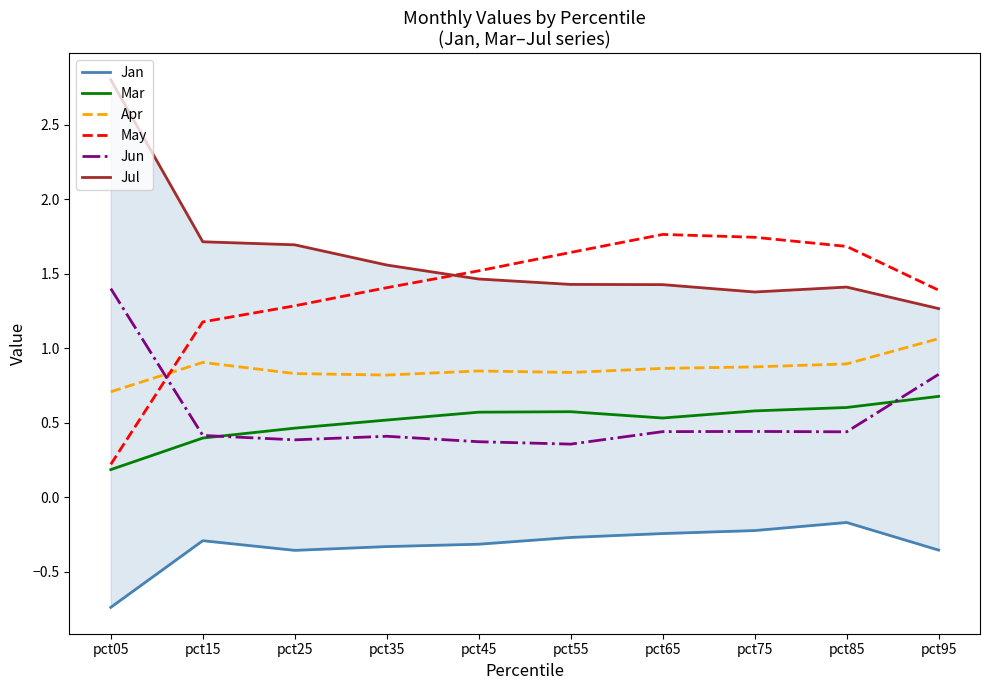

Read the May value at pct55.

1.6